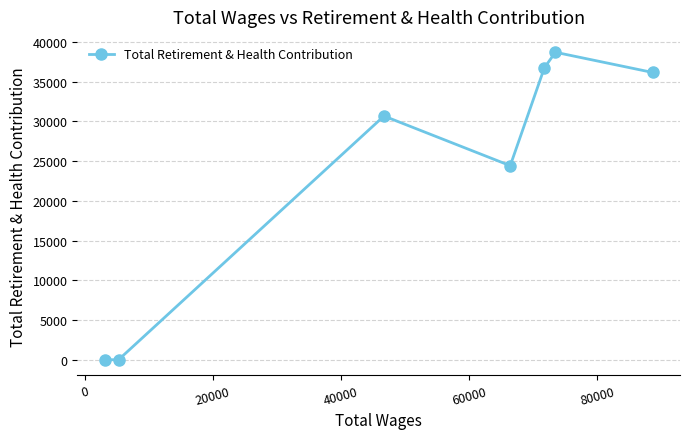

What is the sum of all values?

166686